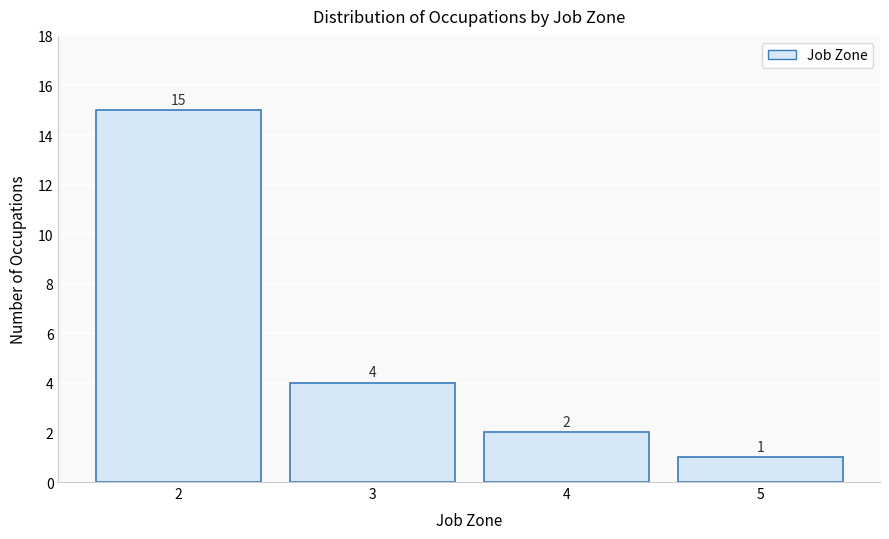

Reading left to right, transcribe this chart: for each bar, give the range it covers on the x-axis and its height.

1.5 to 2.5: 15
2.5 to 3.5: 4
3.5 to 4.5: 2
4.5 to 5.5: 1